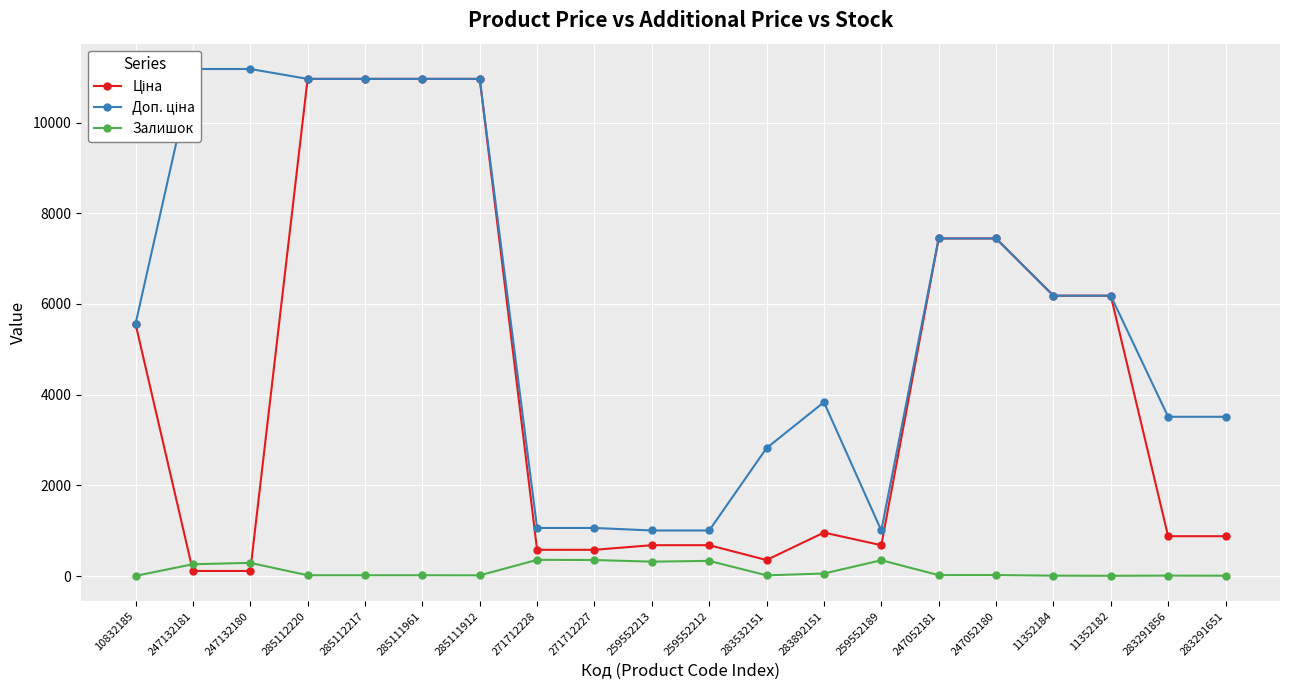

Between 285112220 and 259552213, which series saw the biggest shift?

Ціна